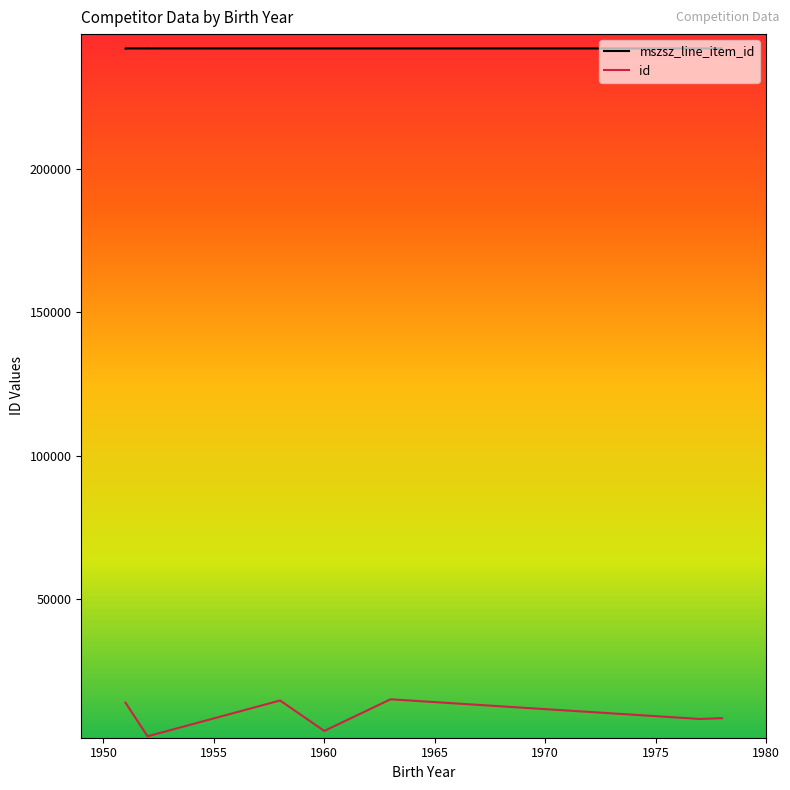

Rank the series by their average value, from highest to lowest.

mszsz_line_item_id, id